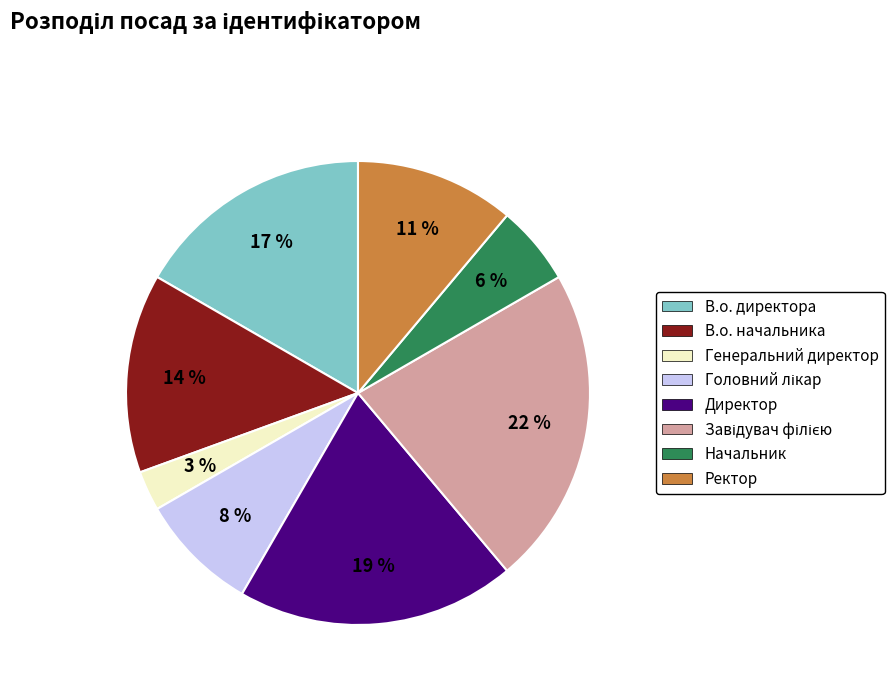

How many segments does this pie chart have?

8